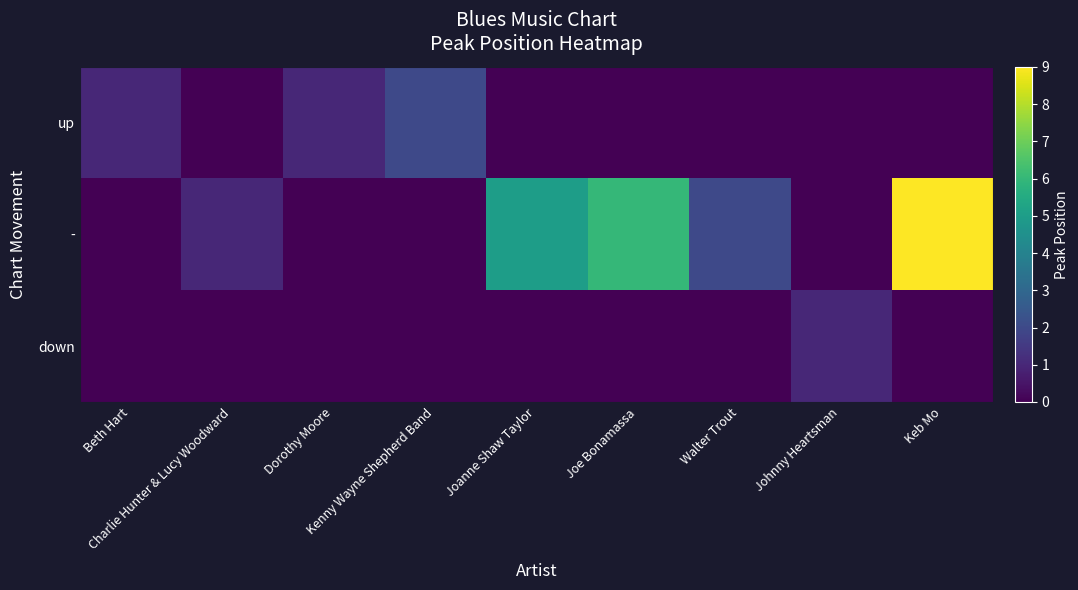

At which category is the sum across all series the highest?

Keb Mo